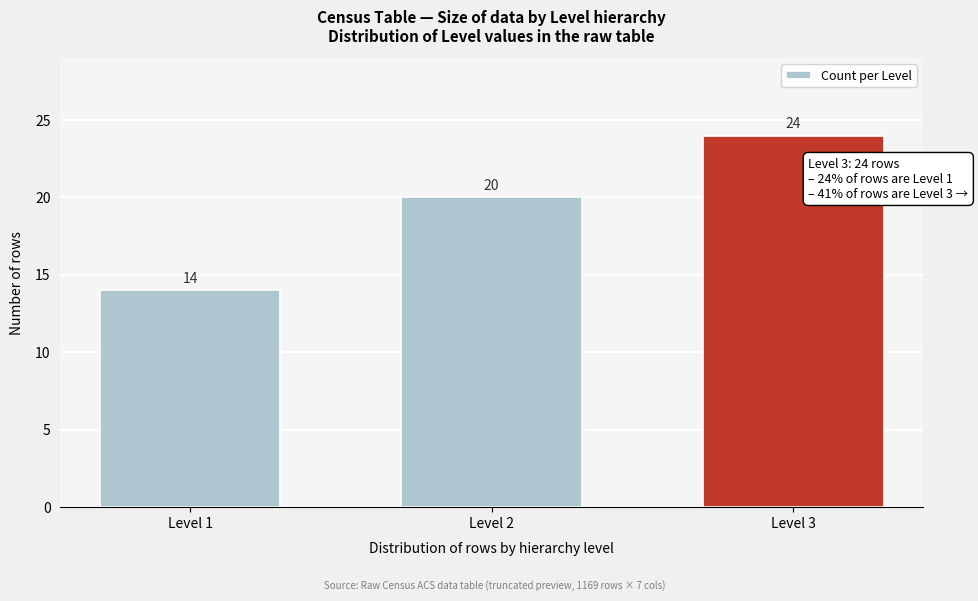

Reading right to left, transcribe all the data shown in this chart.

24	20	14